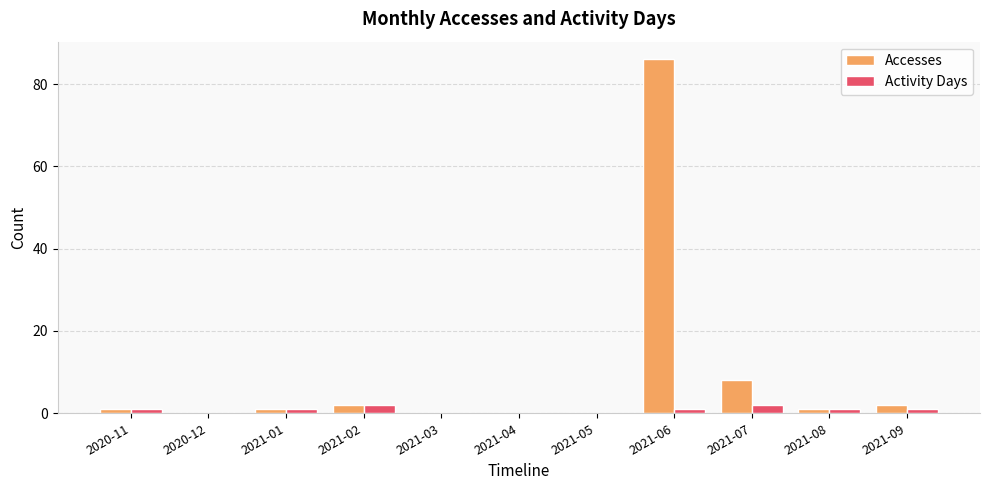

Which category has the highest value in the Accesses series?

2021-06